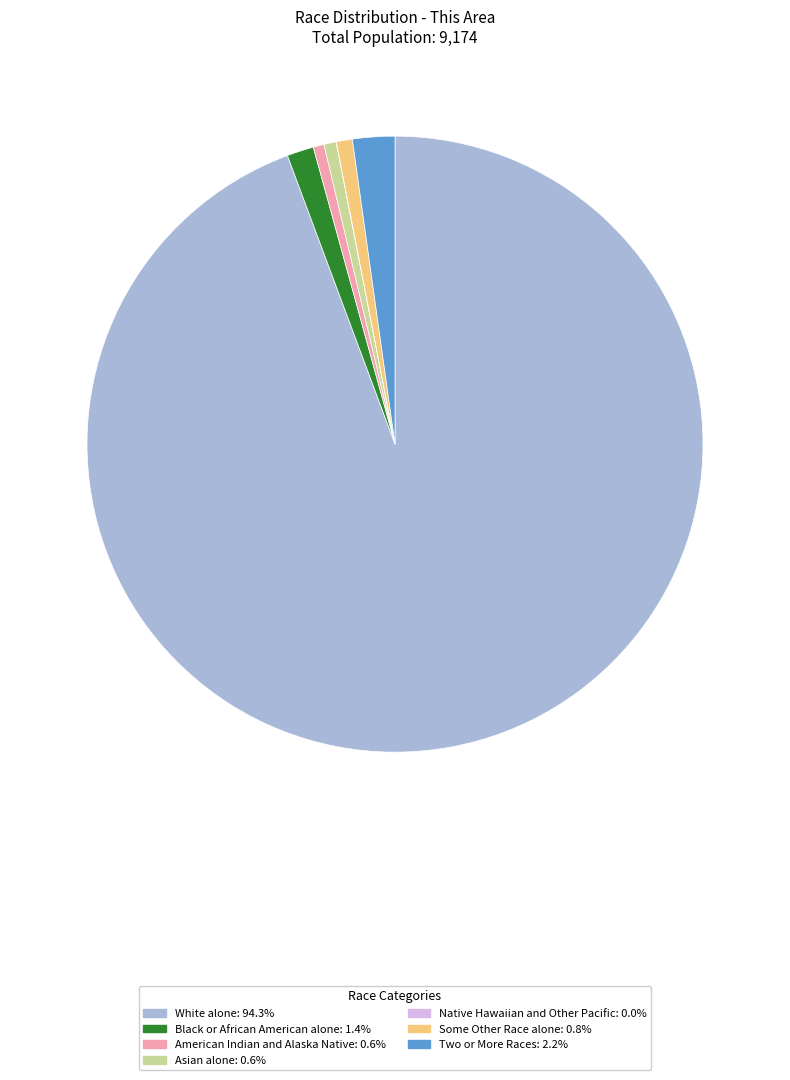

What is the ratio of the value at Black or African American alone to the value at Asian alone?

2.2